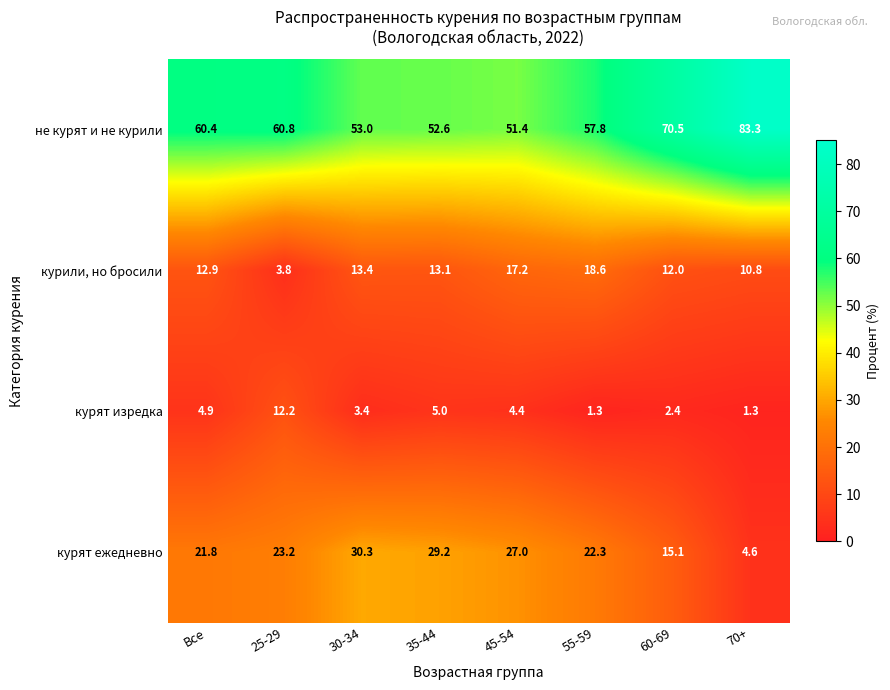

At which category is the sum across all series the highest?

30-34